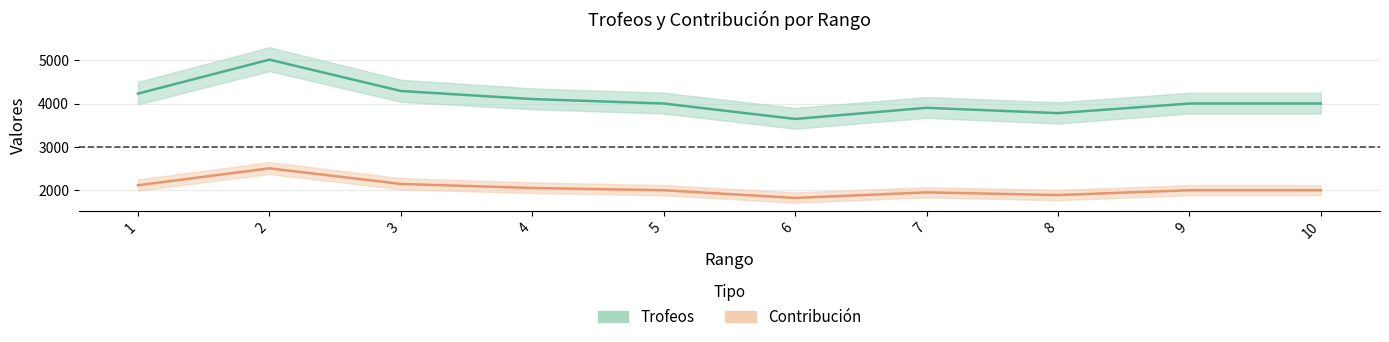

At which label is Contribución closest to 2164?

3